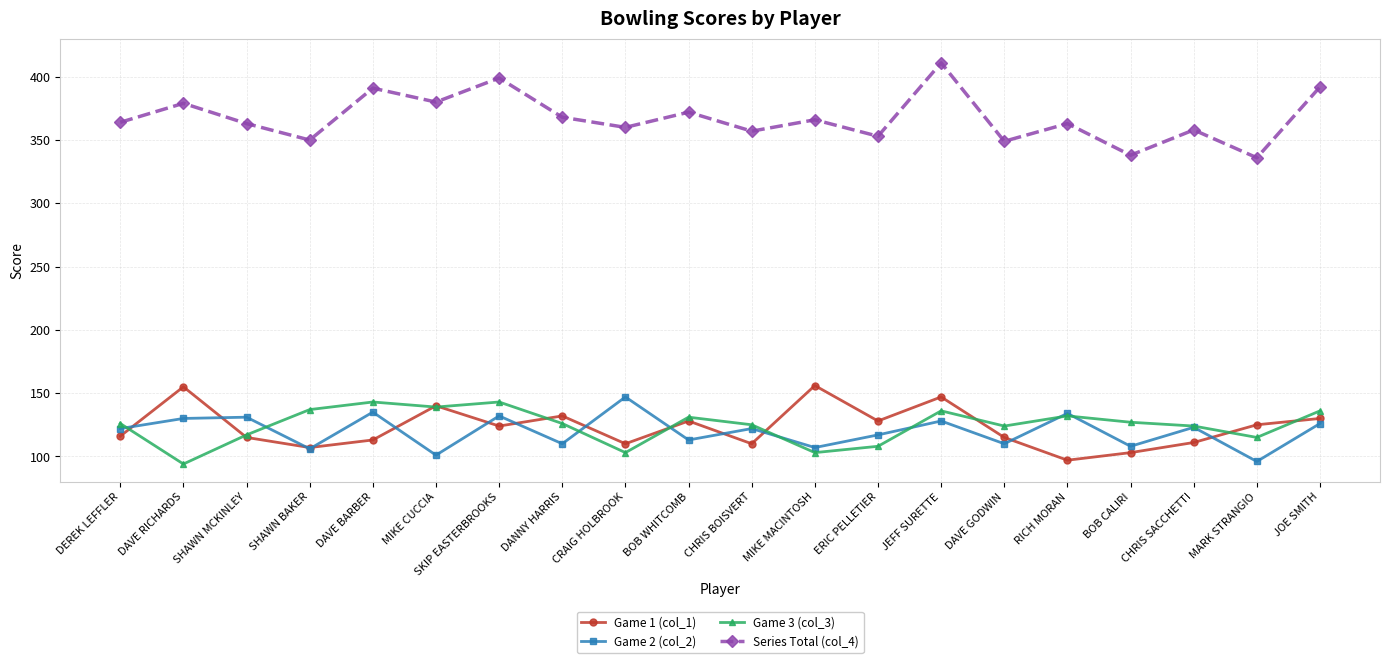

How many lines are shown in the chart?

4